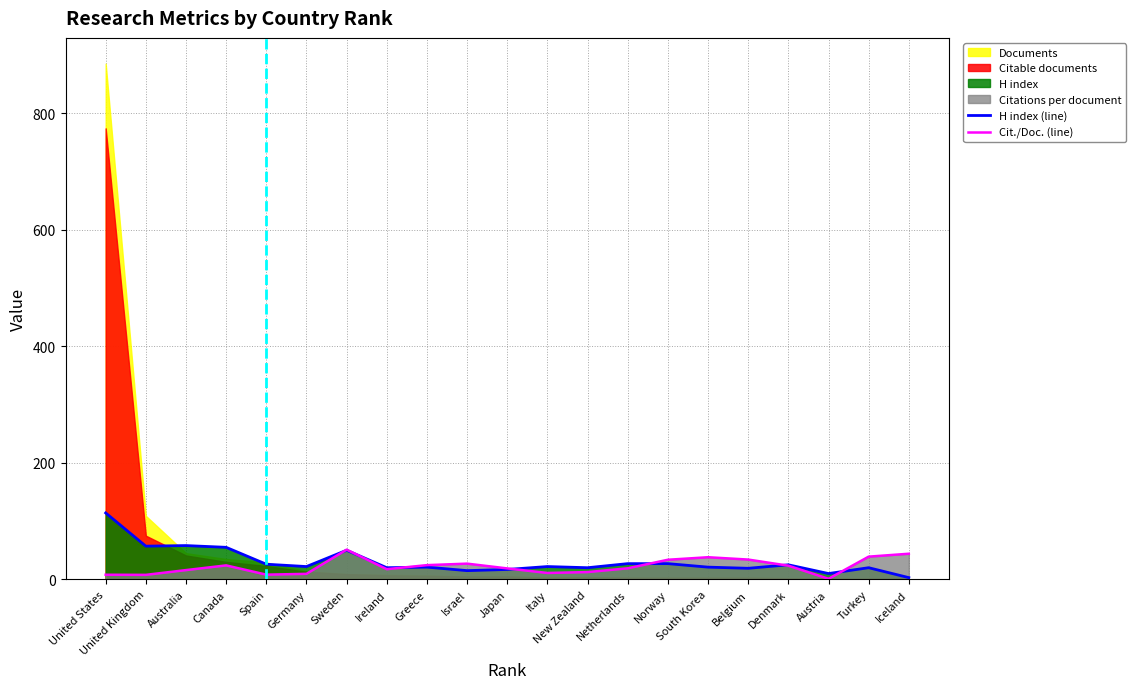

The value of H index (line) at United Kingdom is 20.5. True or false?

False